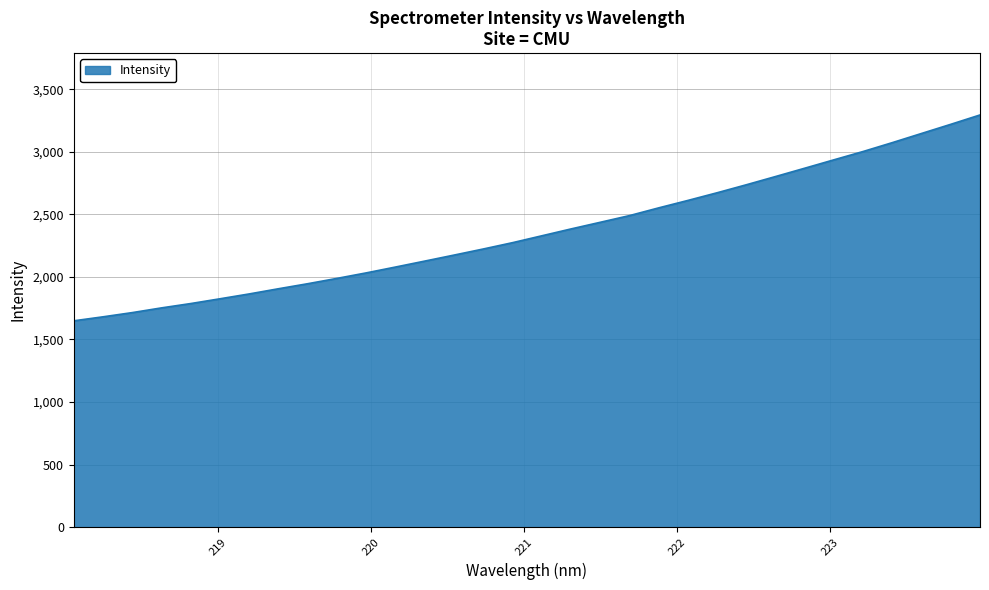

What is the maximum value shown in the chart?

3294.0